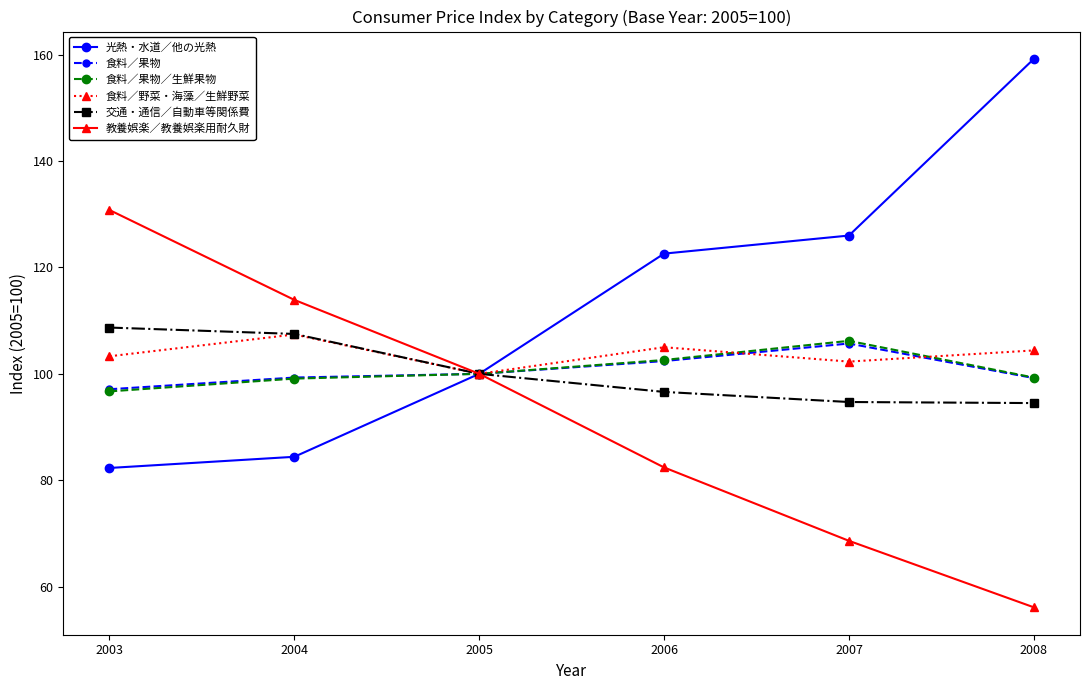

The 光熱・水道／他の光熱 series shows 82.3 at 2003. True or false?

True